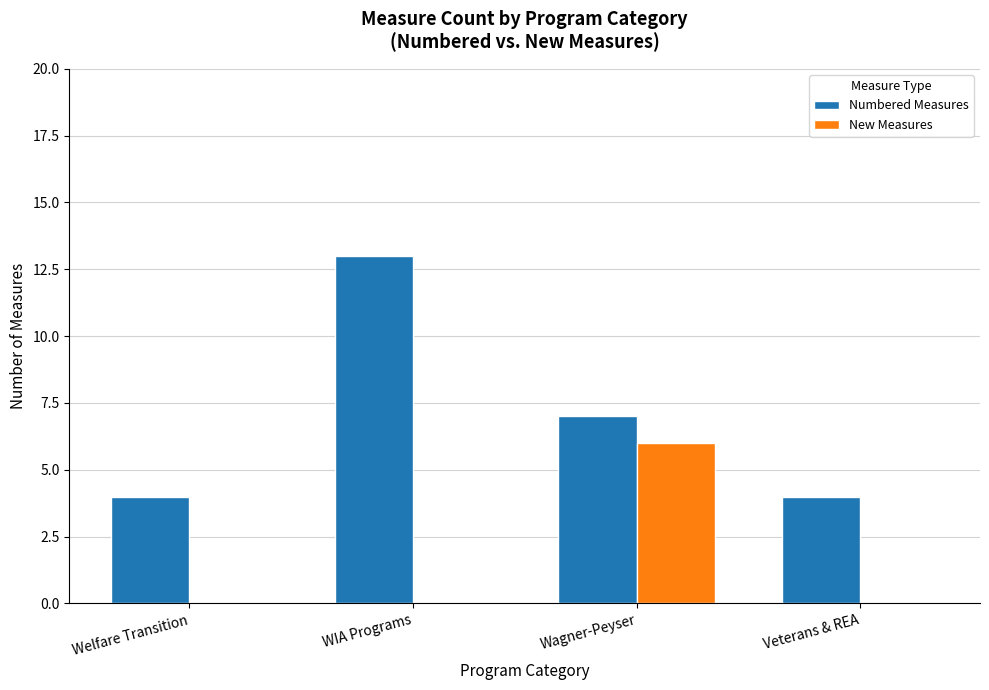

True or false: New Measures has a value of 2 at Welfare Transition.

False